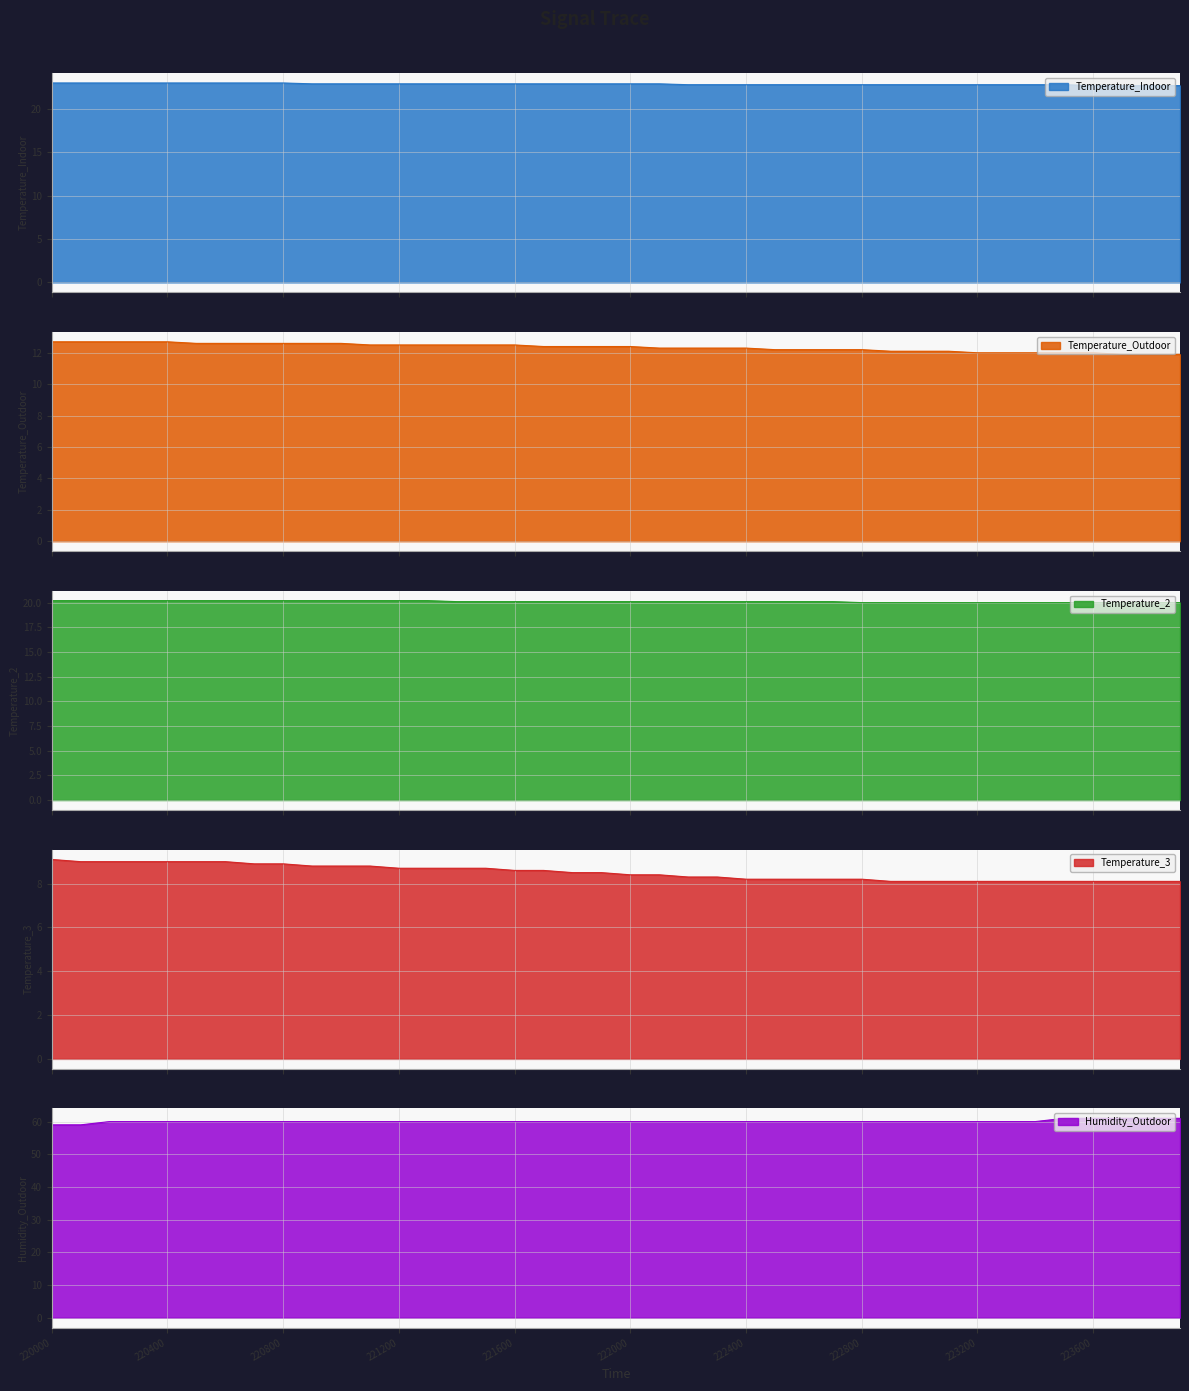

Which has a higher value, 221100 or 223900?

221100